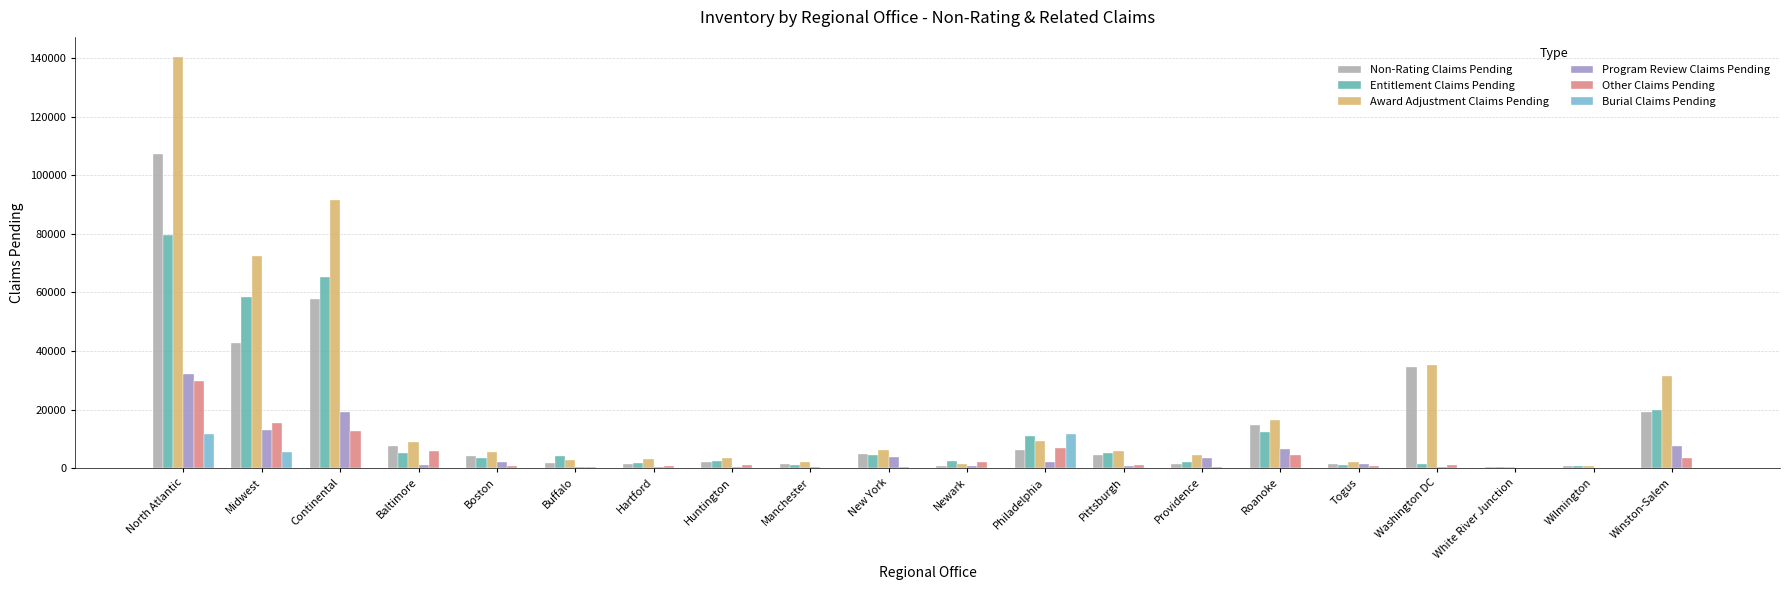

How many groups of bars are there?

20